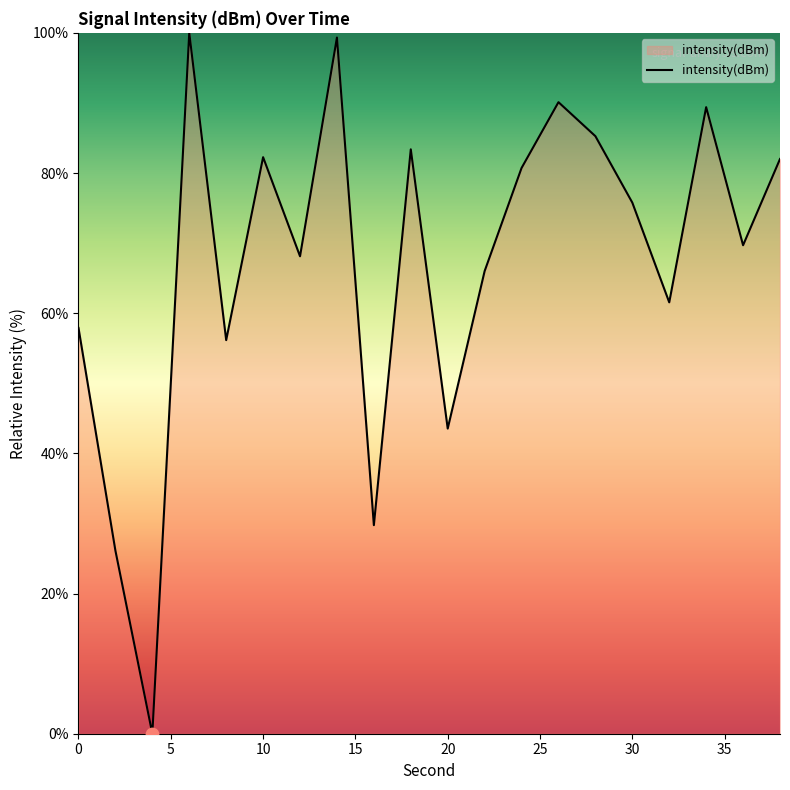

What is the greatest value displayed?

100.0